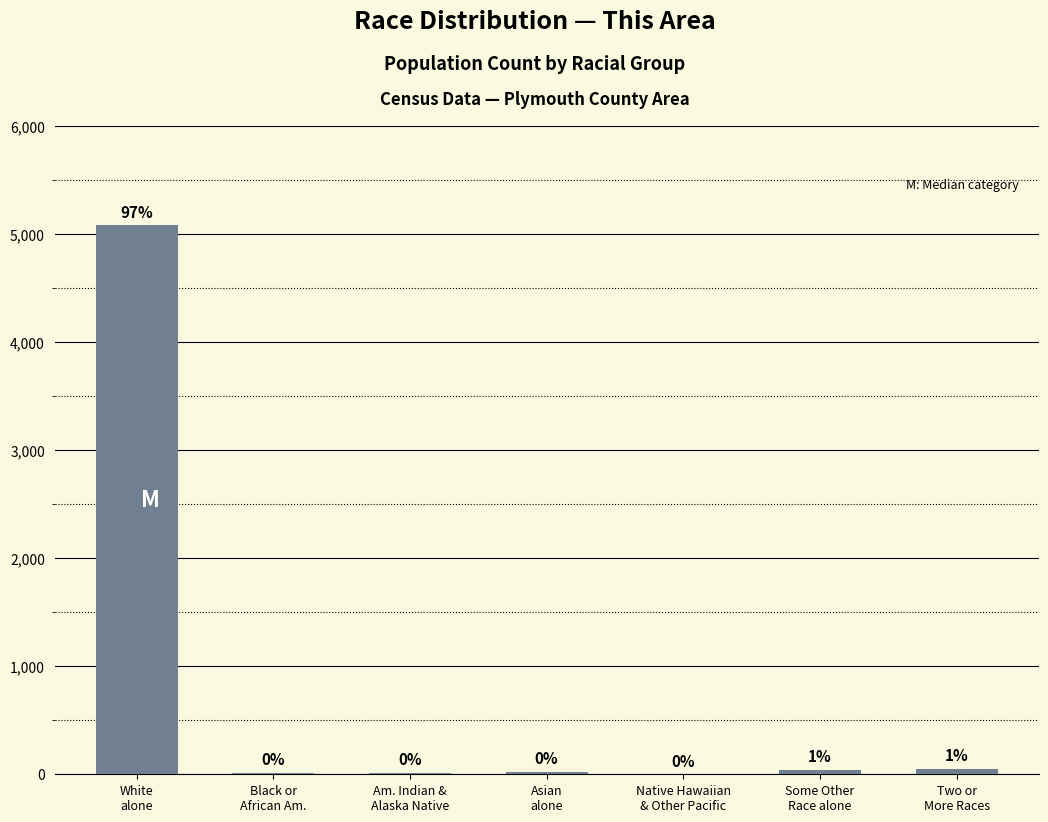

Reading left to right, what are all the values shown in this chart?

5084	11	13	23	0	41	48